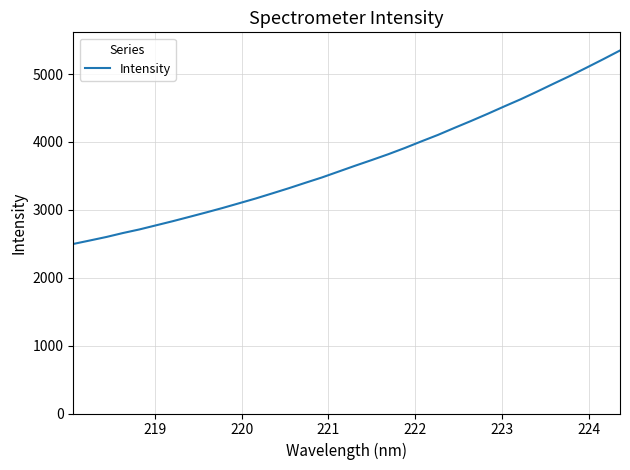

What is the minimum value shown in the chart?

2497.4